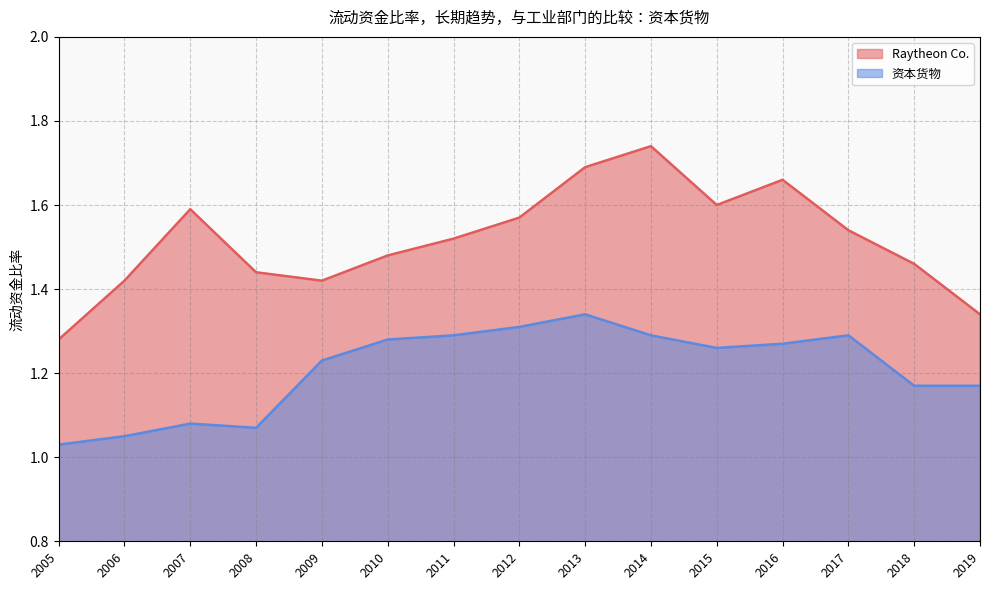

True or false: Raytheon Co. and 资本货物 intersect in this chart.

False